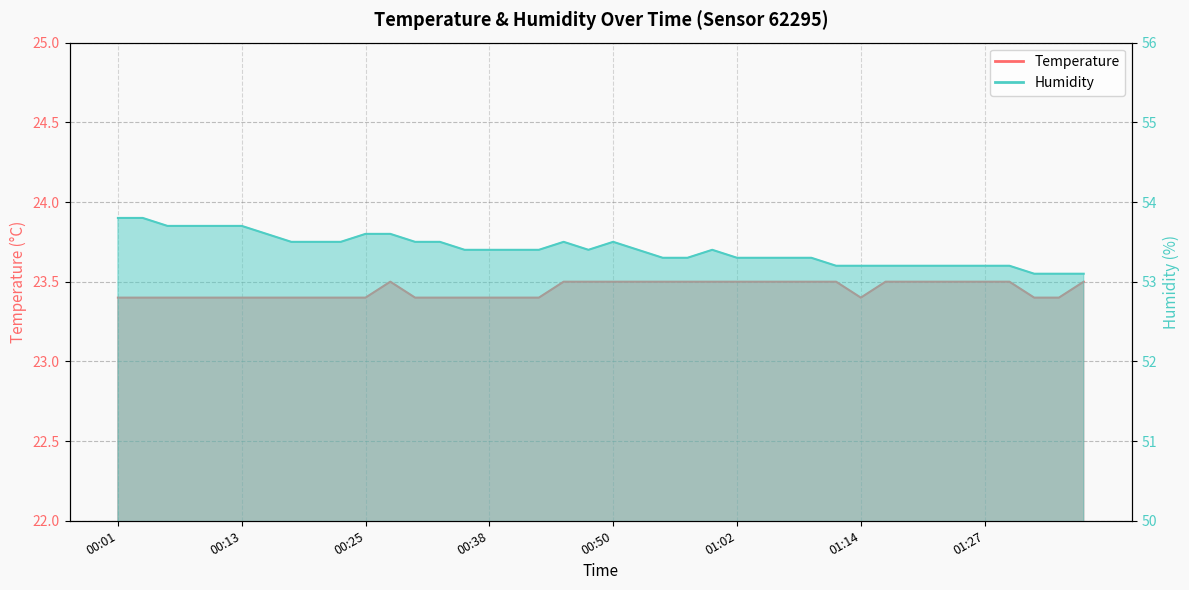

Count the number of categories in the chart.

40